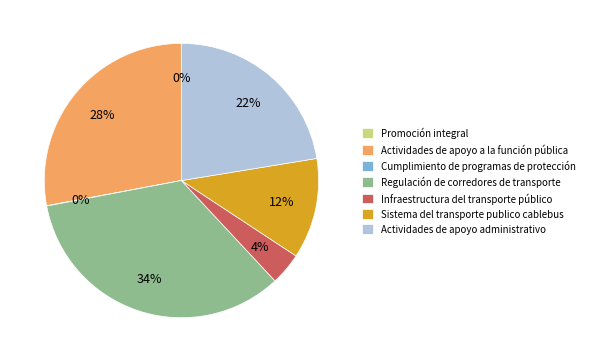

The Actividades de apoyo administrativo slice represents 37% of the pie. True or false?

False